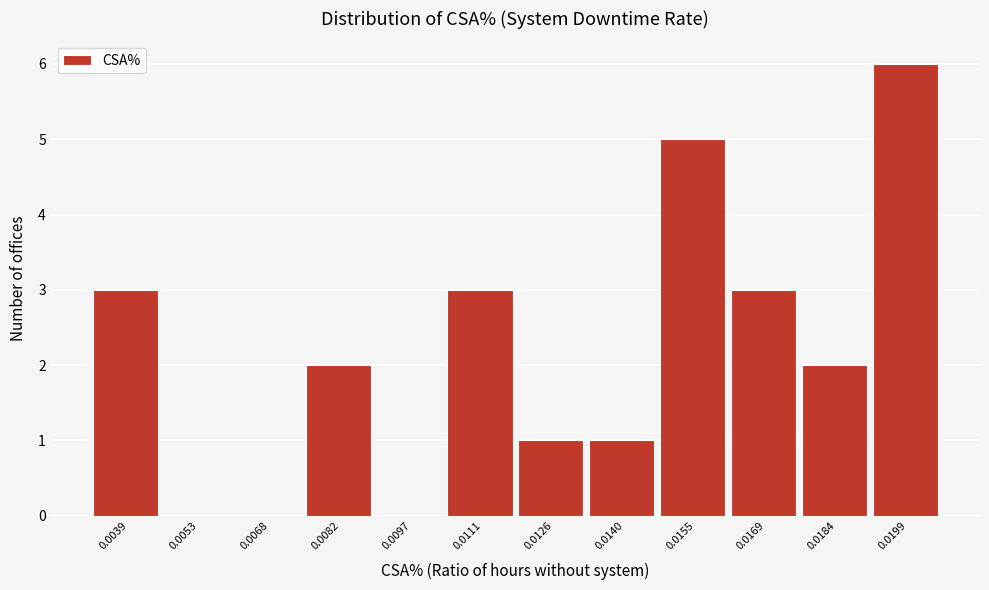

Reading left to right, transcribe all the data shown in this chart.

0.0039=3	0.0053=0	0.0068=0	0.0082=2	0.0097=0	0.0111=3	0.0126=1	0.0140=1	0.0155=5	0.0169=3	0.0184=2	0.0199=6